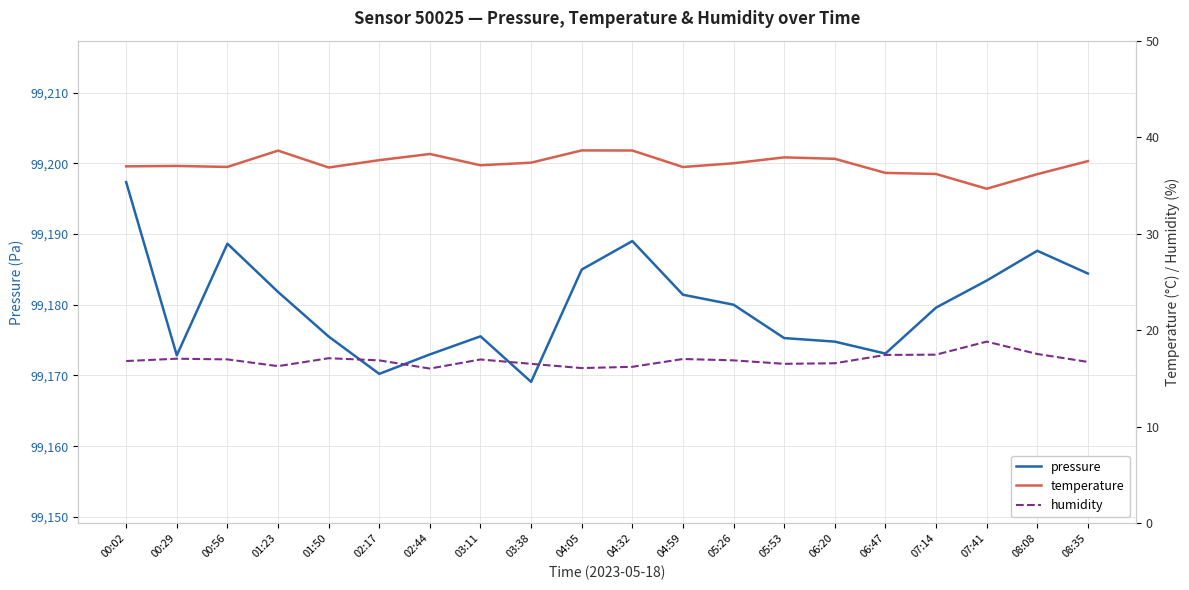

Which has a higher value, 03:11 or 07:14?

07:14